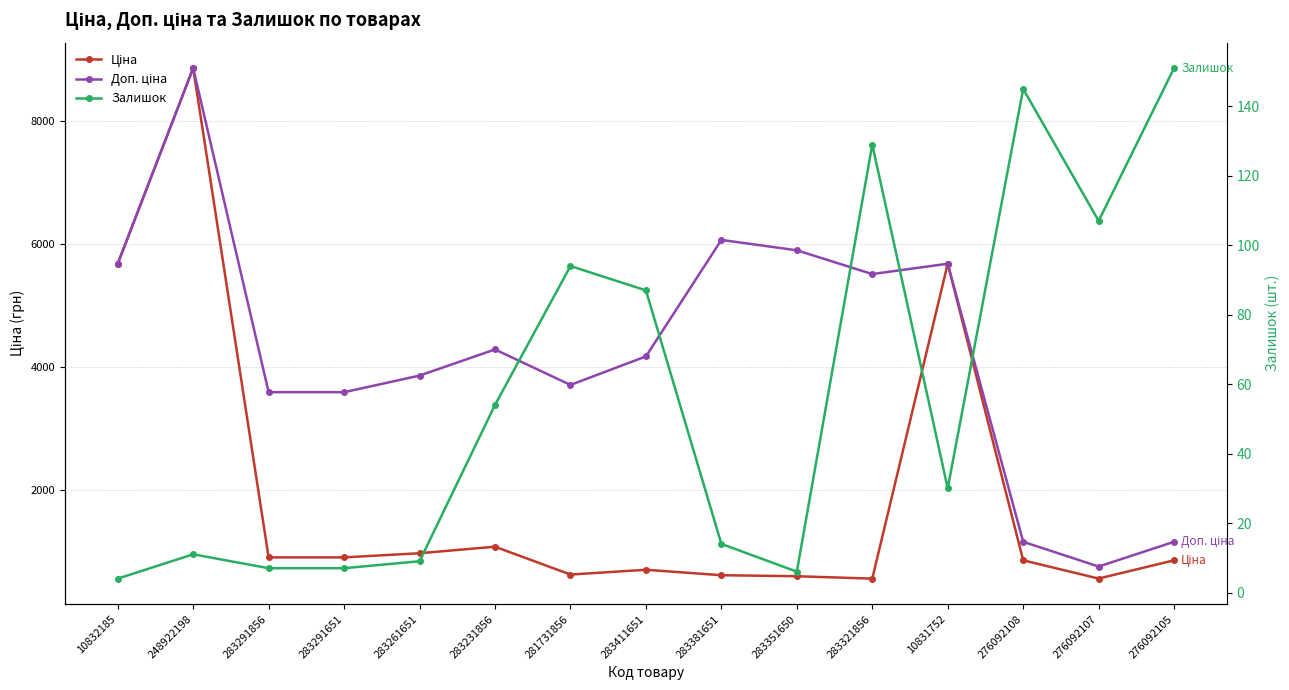

Where is the first local minimum for Доп. ціна?

281731856